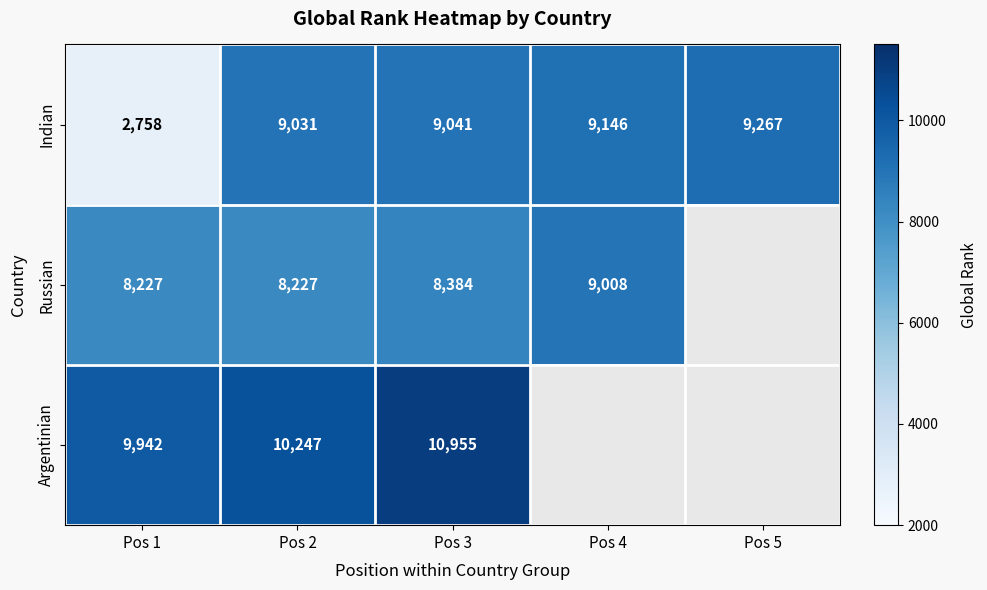

At how many categories does at least one series exceed 1067?

5